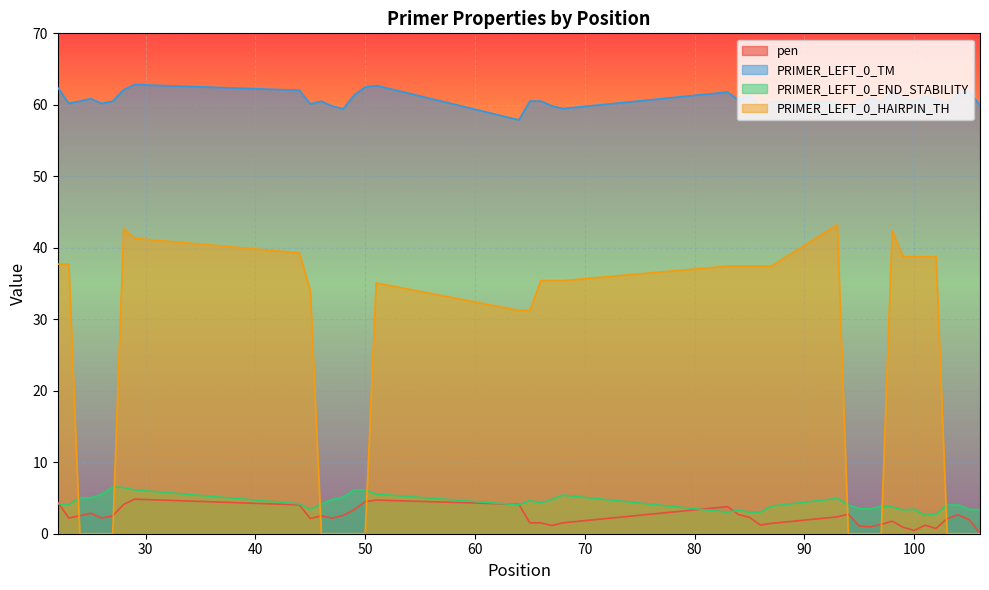

True or false: pen has more than 0 interior local peaks.

True